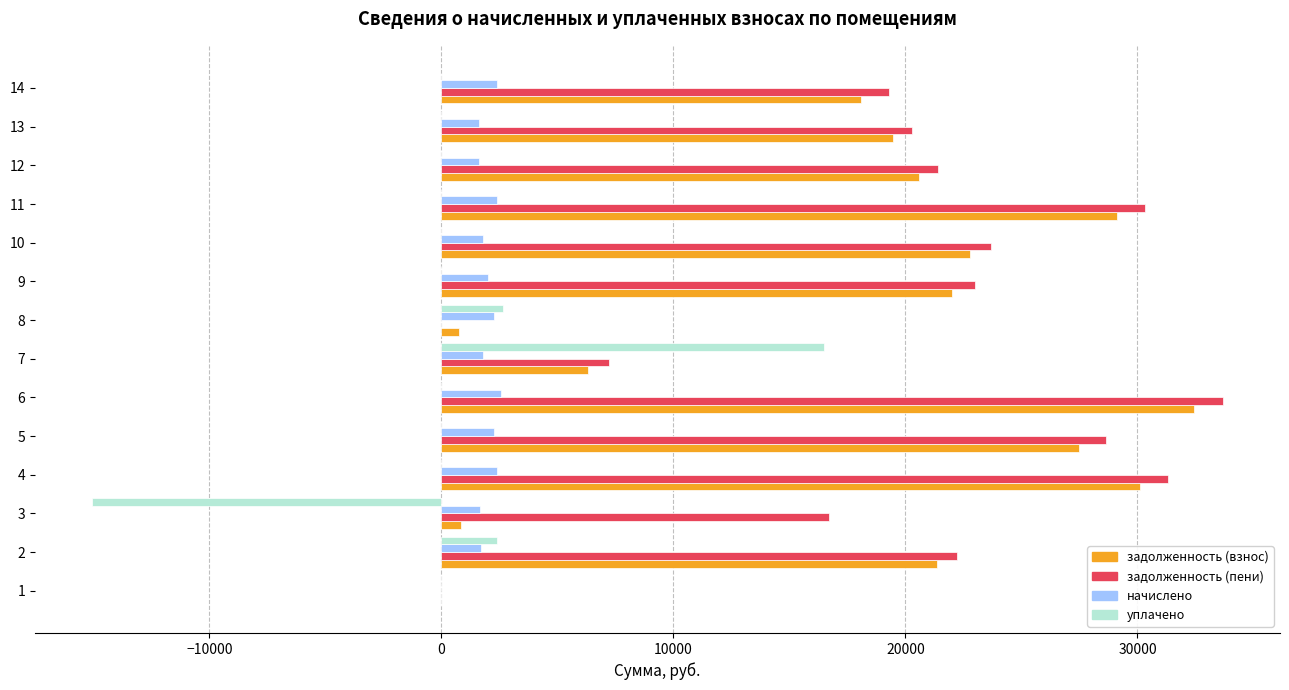

Between 8 and 12, which series saw the biggest shift?

задолженность (пени)